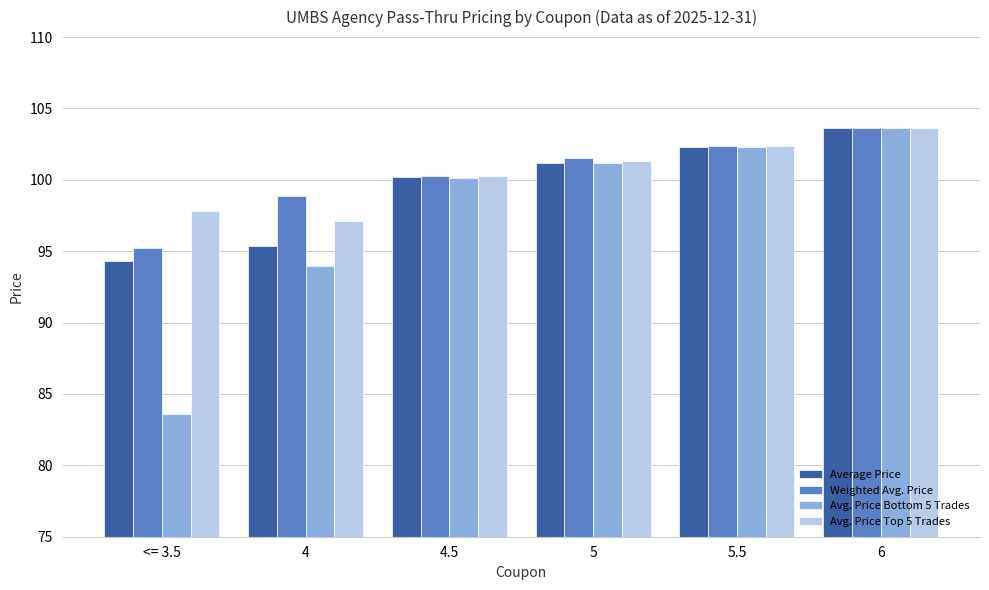

Which series has the largest range (max minus min)?

Avg. Price Bottom 5 Trades